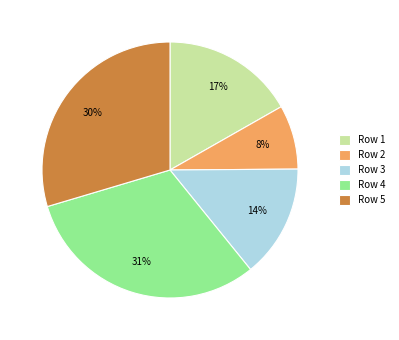

How many slices are in this pie chart?

5